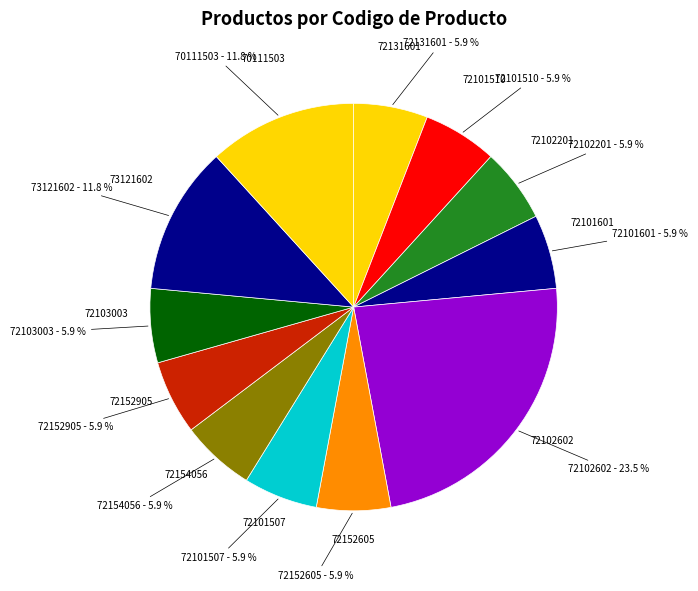

To the nearest percent, what is the difference between the largest and smallest slice percentages?

18%